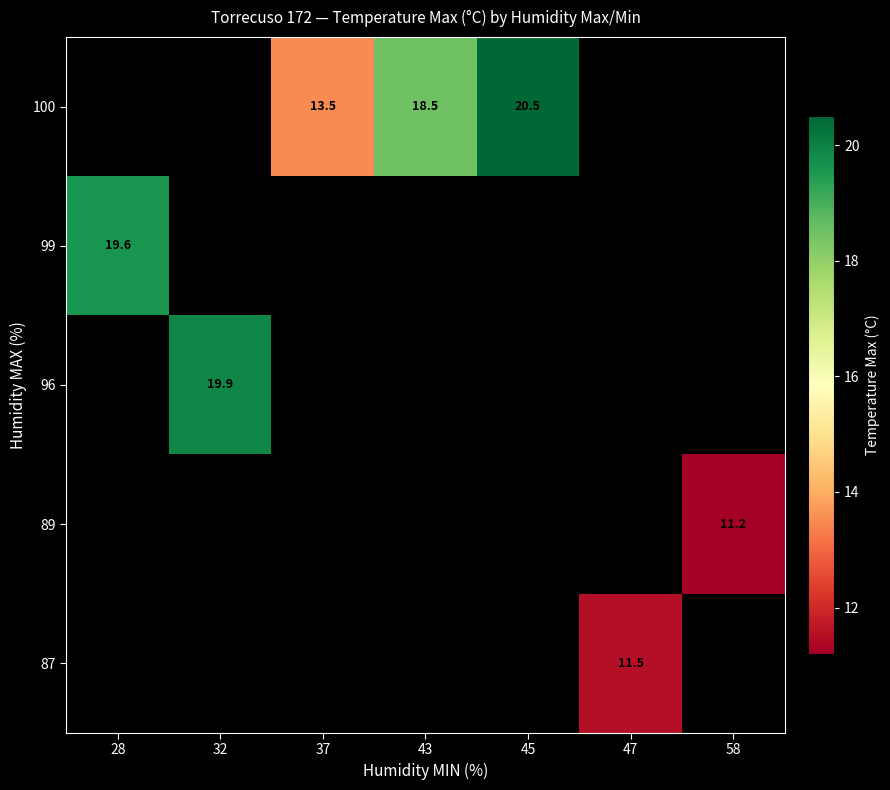

Is it true that 99 equals 19.6 at 28?

True